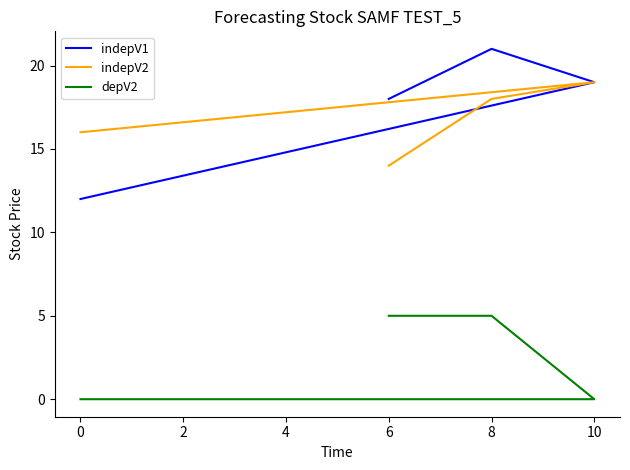

Reading right to left, list all the values displayed in this chart.

indepV1: 18	21	19	12
indepV2: 14	18	19	16
depV2: 5	5	0	0